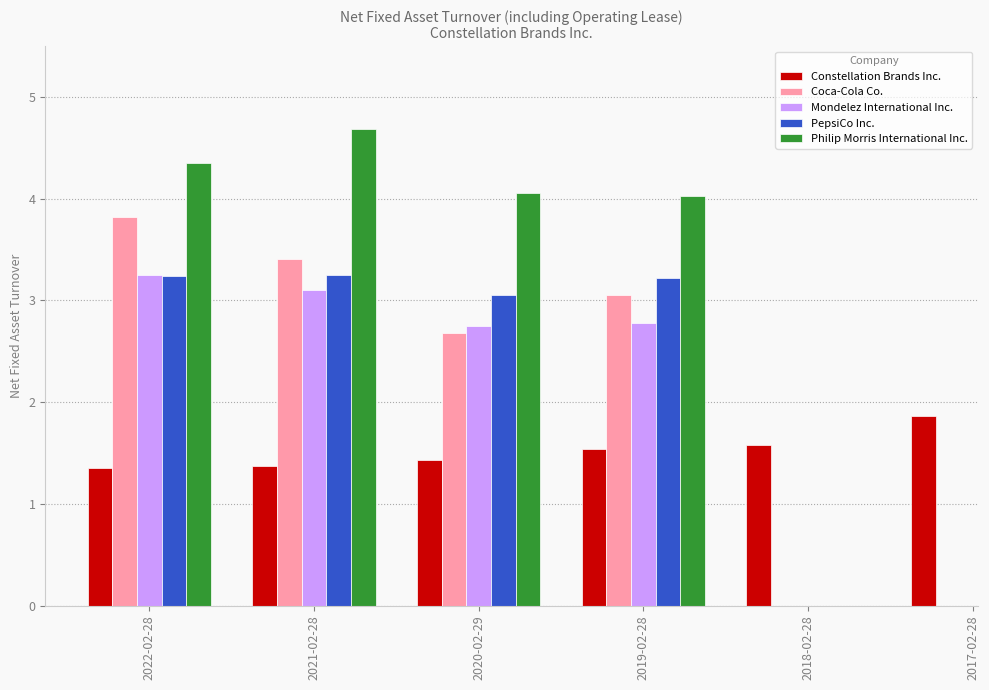

What is the label of the 6th bar from the right?

2022-02-28